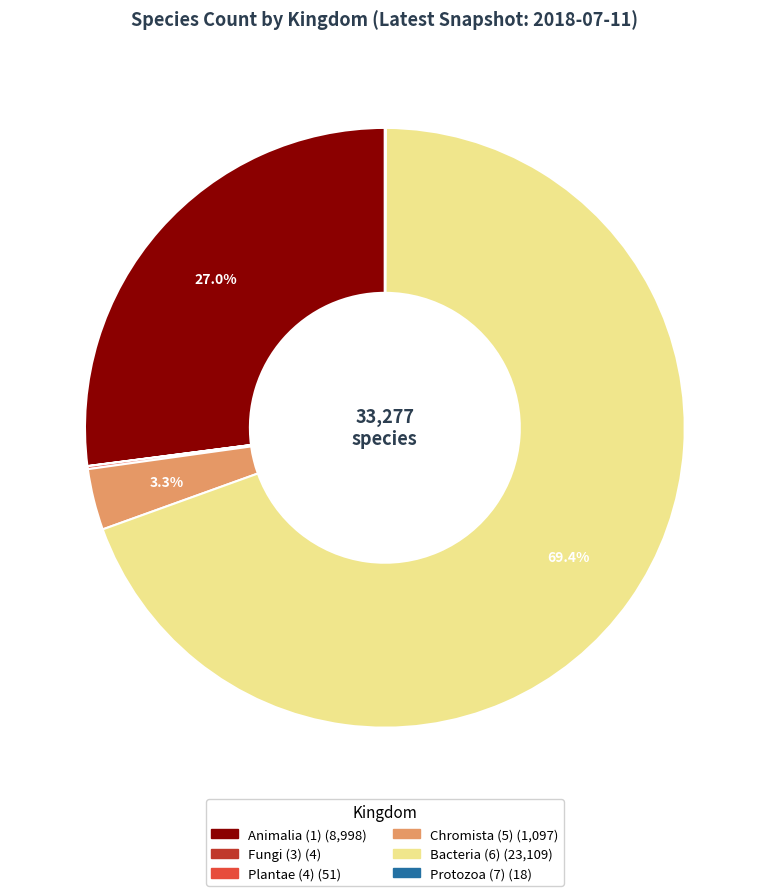

Is there a majority slice in this chart?

Yes